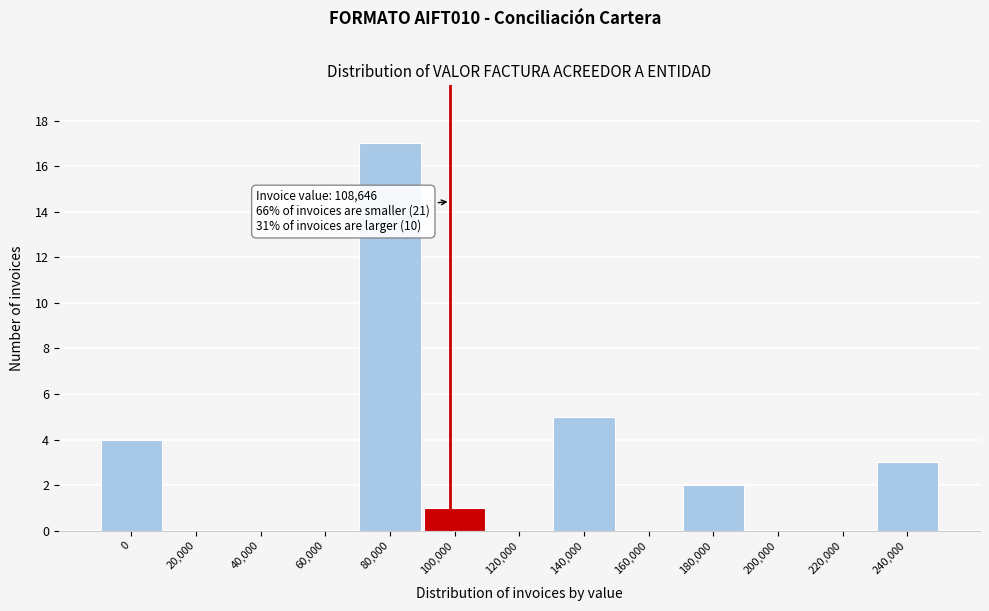

Reading right to left, extract all data points from this chart.

240,000=3	220,000=0	200,000=0	180,000=2	160,000=0	140,000=5	120,000=0	100,000=1	80,000=17	60,000=0	40,000=0	20,000=0	0=4